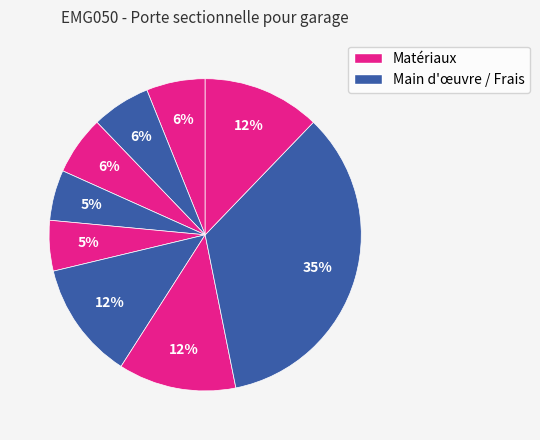

How many slices are in this pie chart?

9